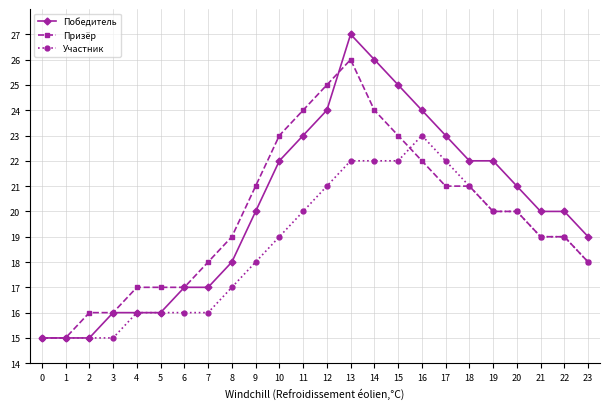

Which category has the highest value across all series?

13